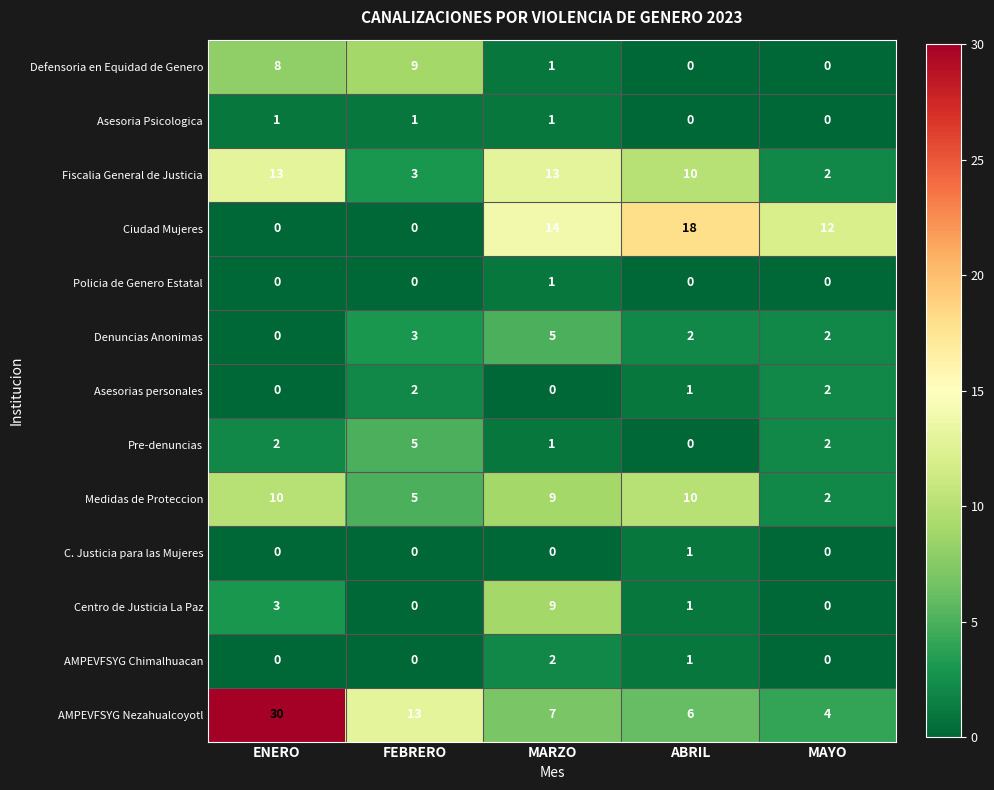

Count the number of categories in the chart.

5